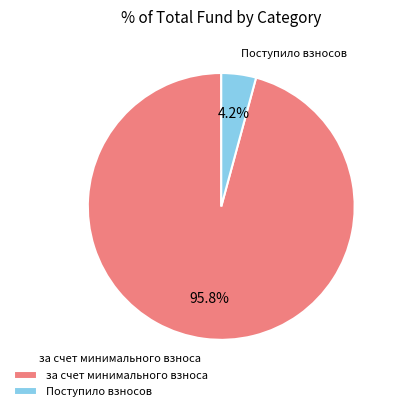

What portion of the pie excludes за счет минимального взноса?

4.2%